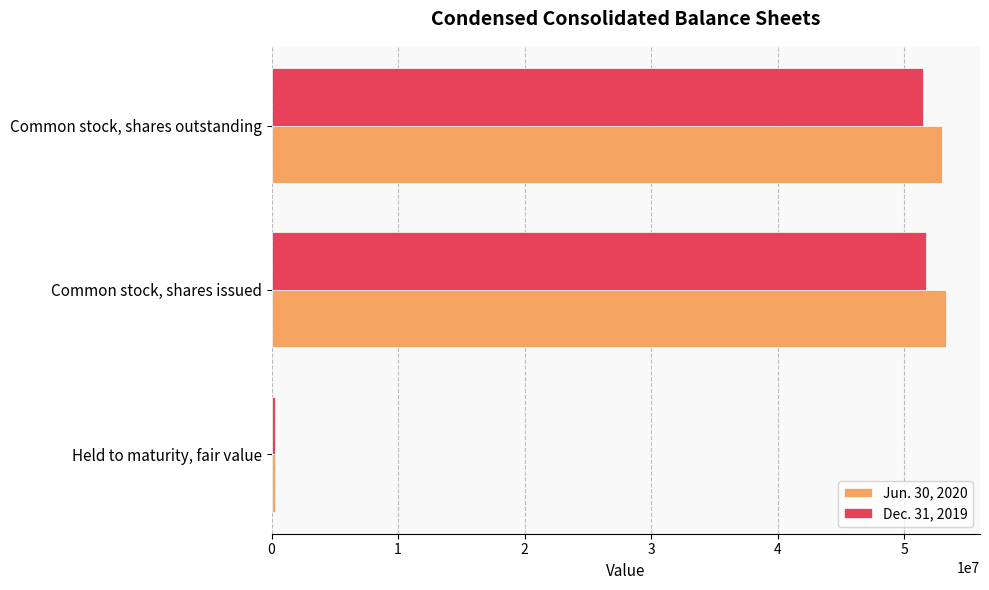

What is the spread (max minus min) of values at Common stock, shares issued?

1566177